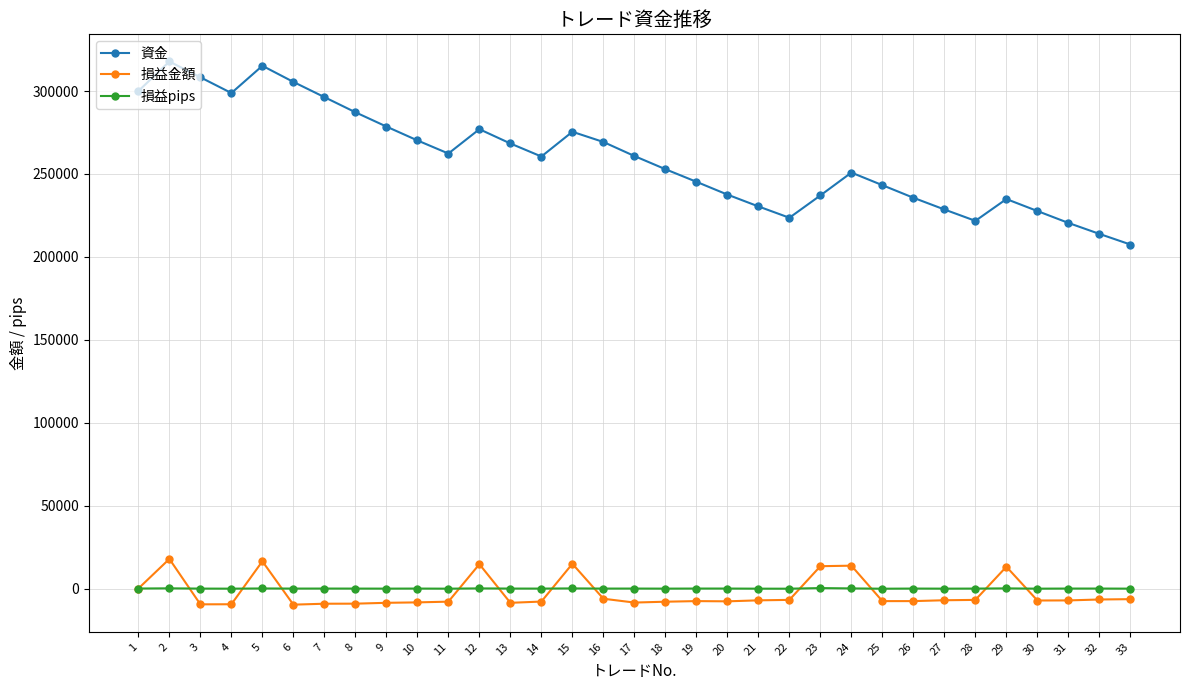

The value of 資金 at 15 is 385352.6. True or false?

False